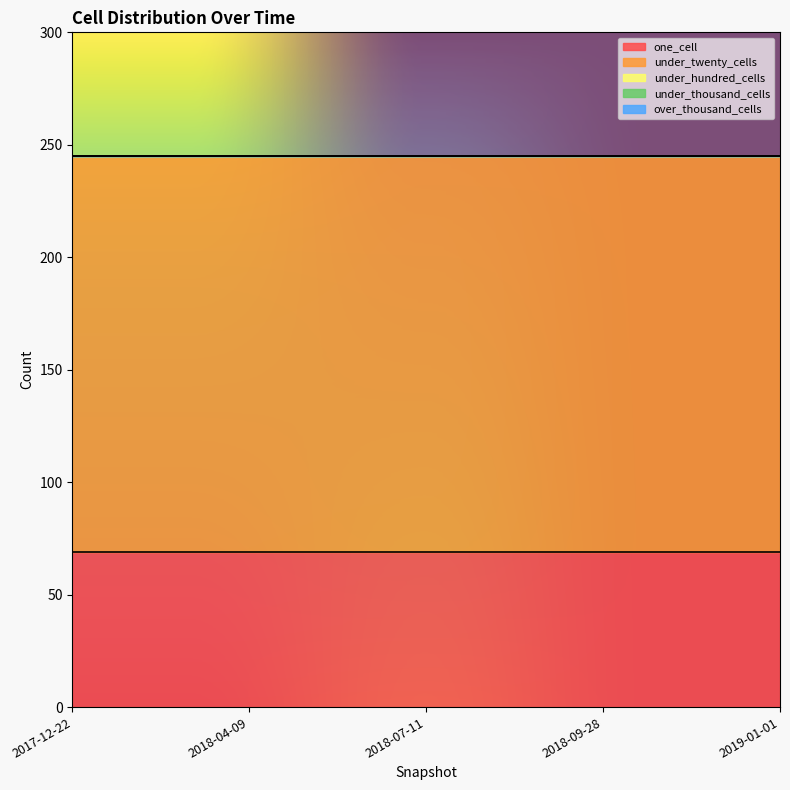

Is the value of under_thousand_cells at 2018-07-11 greater than the value of under_twenty_cells at 2018-07-11?

No